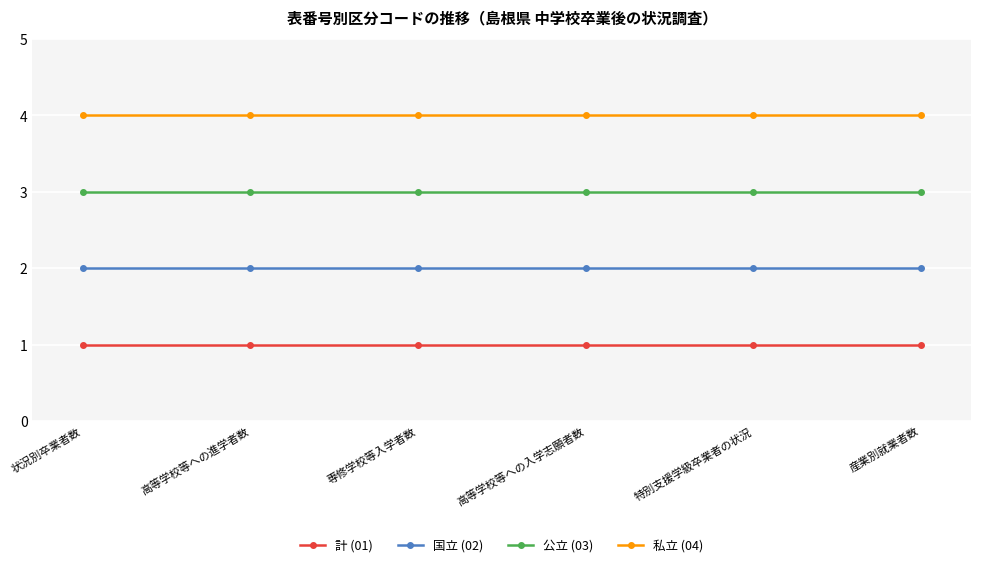

Is this an area chart (filled region under the line)?

No